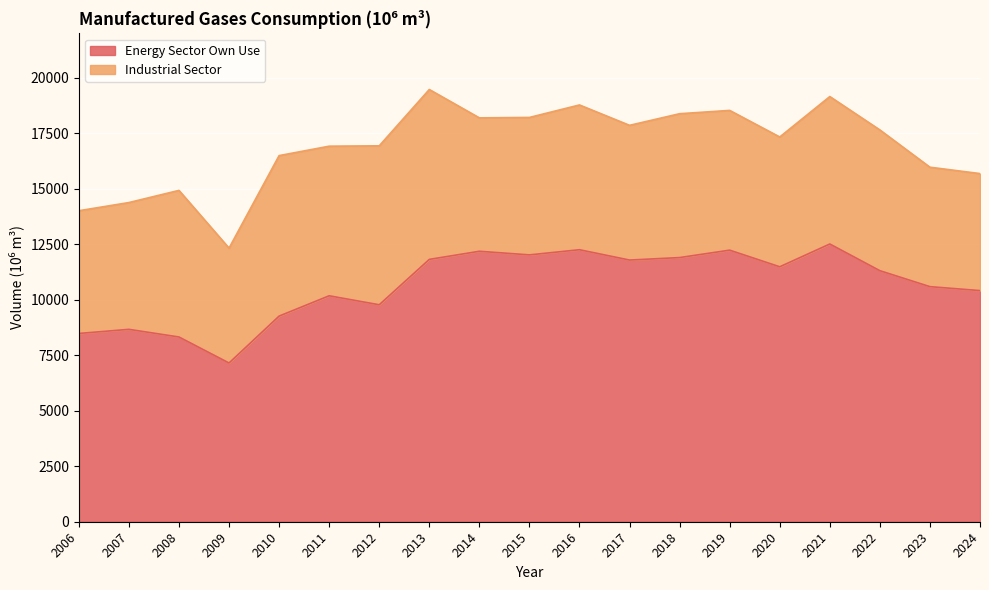

List the labels in order of value, smallest first.

2009, 2008, 2006, 2007, 2010, 2012, 2011, 2024, 2023, 2022, 2020, 2017, 2013, 2018, 2015, 2014, 2019, 2016, 2021